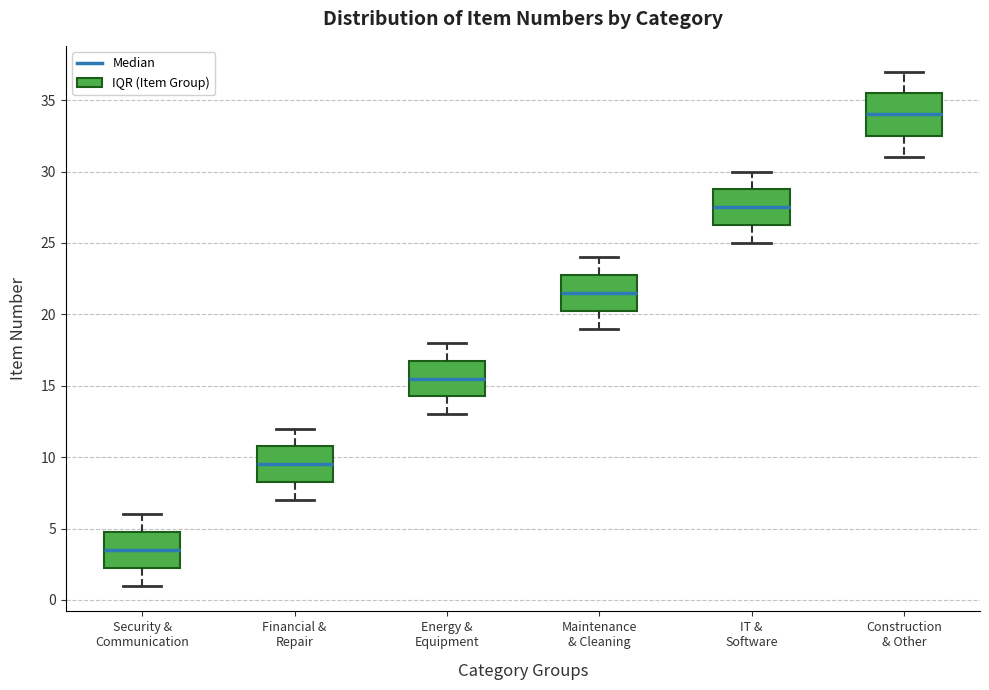

Reading left to right, read every box against the y-axis: the position of its median line, the range the box covers, and the ends of its whiskers. The values are not printed on the chart, so give them approximately, as read against the axis.

Security & Communication: median 3.5, box 2.5 to 5.0, whiskers 1.0 to 6.0
Financial & Repair: median 9.5, box 8.5 to 11.0, whiskers 7.0 to 12.0
Energy & Equipment: median 15.5, box 14.5 to 17.0, whiskers 13.0 to 18.0
Maintenance & Cleaning: median 21.5, box 20.5 to 23.0, whiskers 19.0 to 24.0
IT & Software: median 27.5, box 26.5 to 29.0, whiskers 25.0 to 30.0
Construction & Other: median 34.0, box 32.5 to 35.5, whiskers 31.0 to 37.0